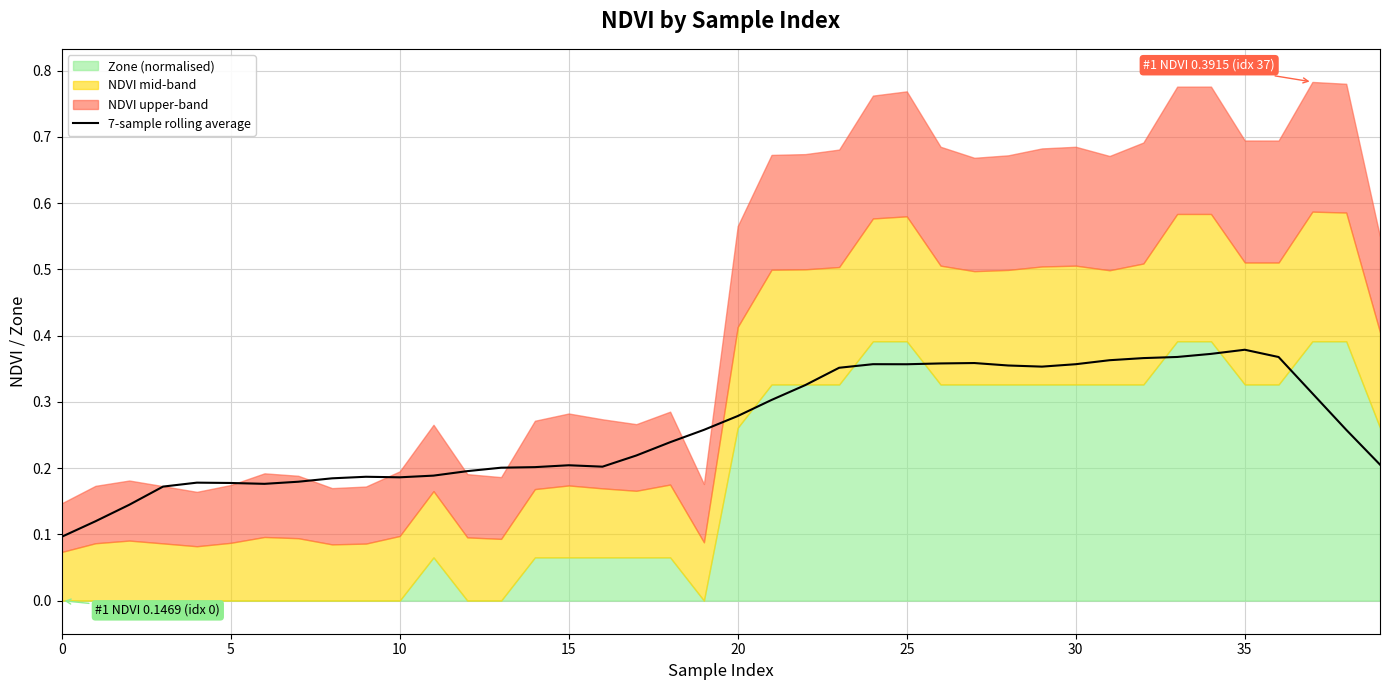

Reading left to right, extract all data points from this chart.

0.1	0.1	0.1	0.2	0.2	0.2	0.2	0.2	0.2	0.2	0.2	0.2	0.2	0.2	0.2	0.2	0.2	0.2	0.2	0.3	0.3	0.3	0.3	0.4	0.4	0.4	0.4	0.4	0.4	0.4	0.4	0.4	0.4	0.4	0.4	0.4	0.4	0.3	0.3	0.2